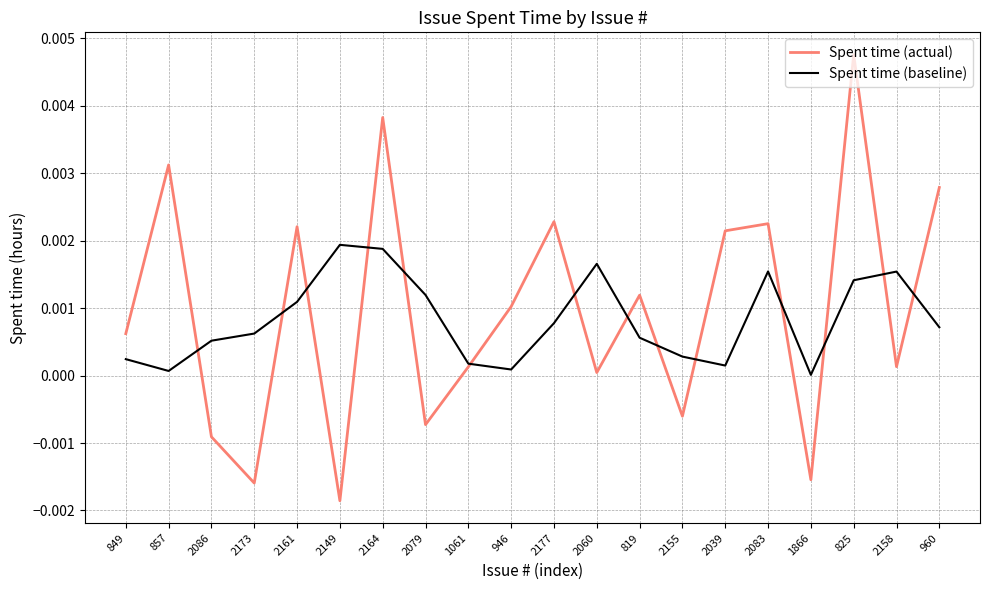

Which series has the largest range (max minus min)?

Spent time (actual)